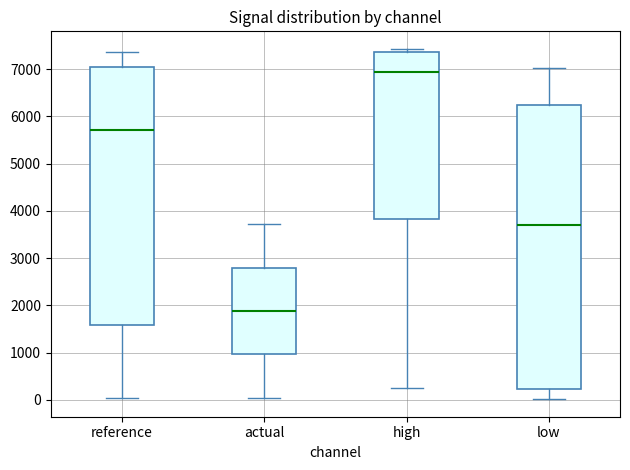

Where is the upper edge of the box for low on the y-axis? The values are not printed on the chart, so give them approximately, as read against the axis.

6200